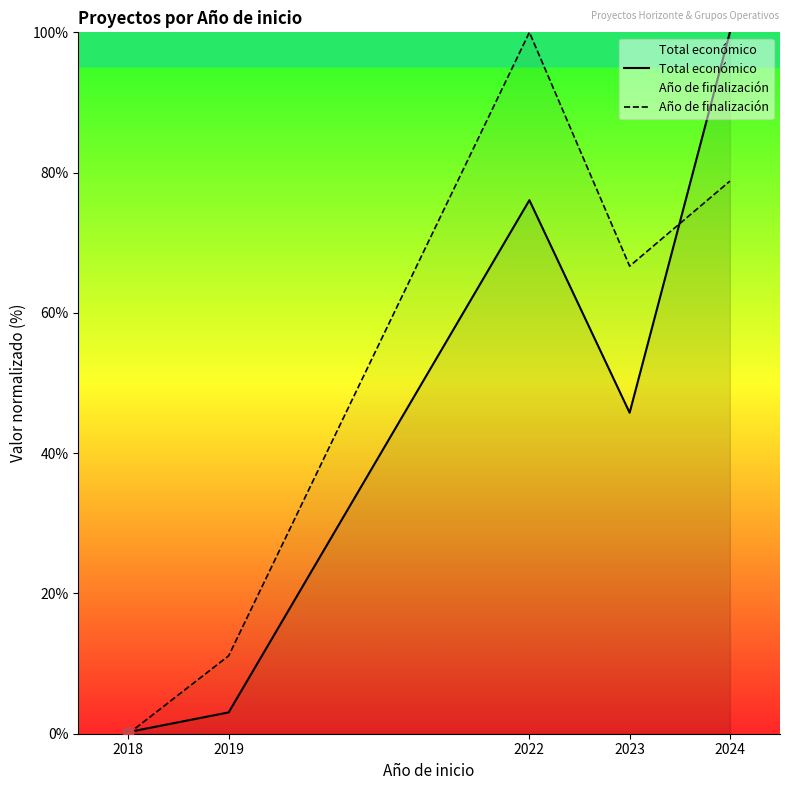

Which series has the largest Y range (max minus min)?

Año de finalización